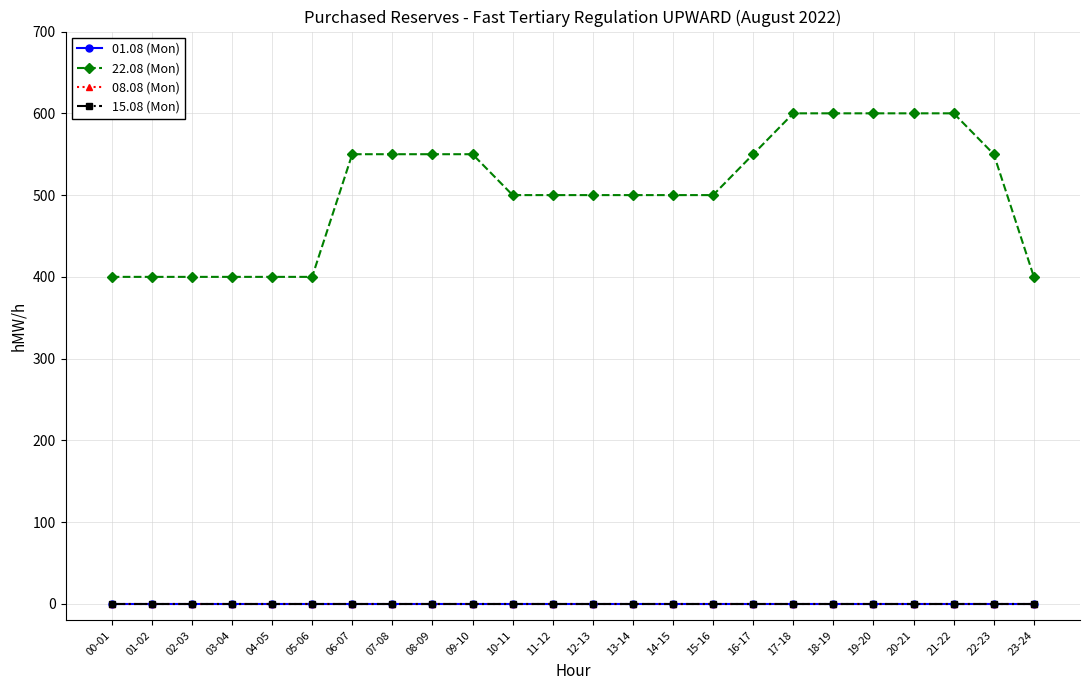

True or false: 08.08 (Mon) and 15.08 (Mon) intersect in this chart.

False